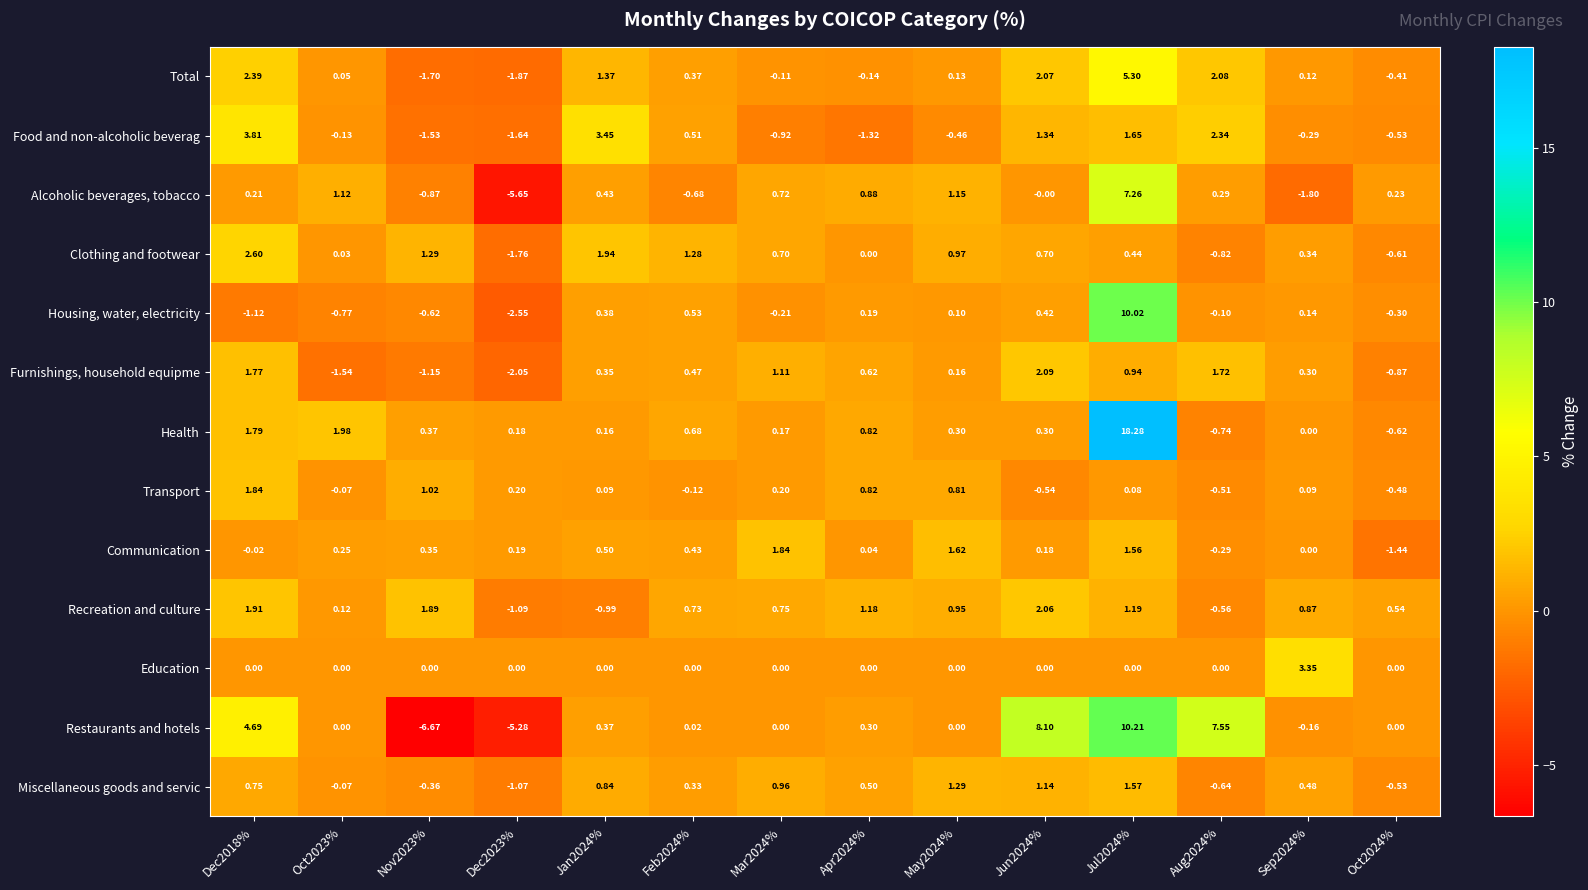

Is the value of Education at Sep2024% greater than the value of Restaurants and hotels at Jun2024%?

No